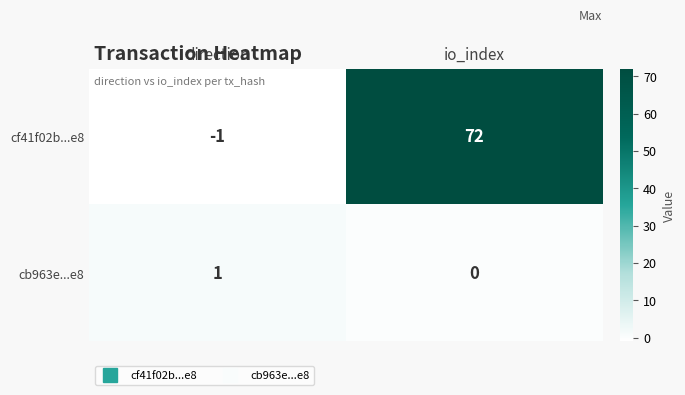

The value of cb963e...e8 at io_index is 1. True or false?

False